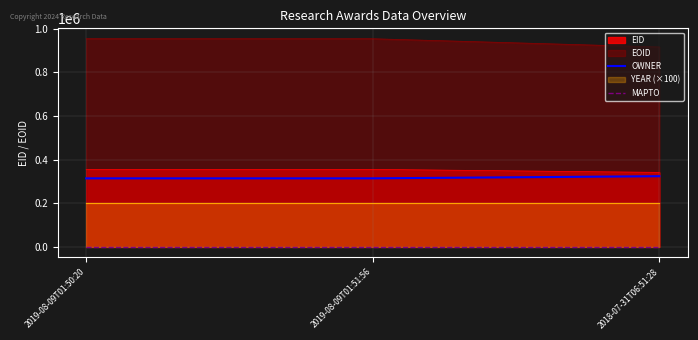

Where is EOID nearest to the value 934977?

2019-08-09T01:50:20